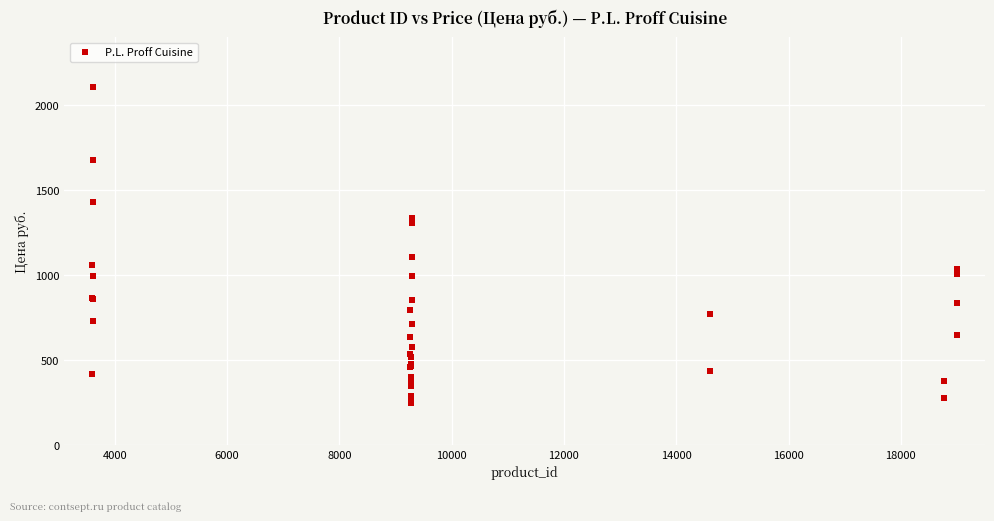

What Y value in the scatter plot is closest to 1178?

1105